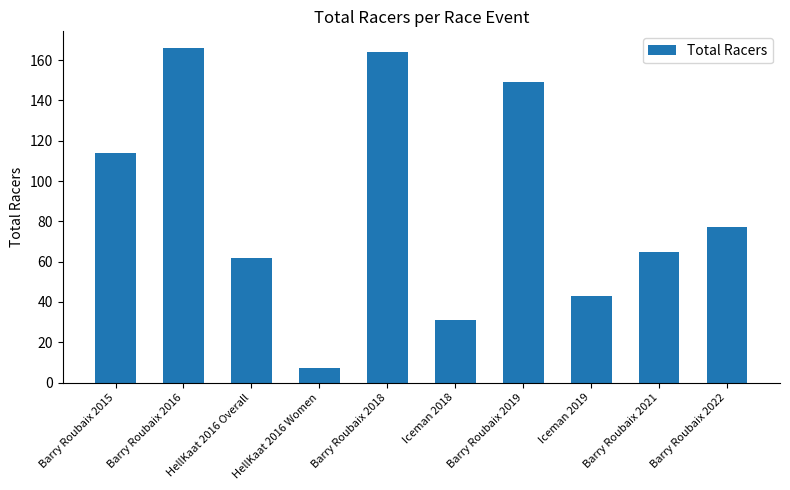

How many data points does each series have?

10